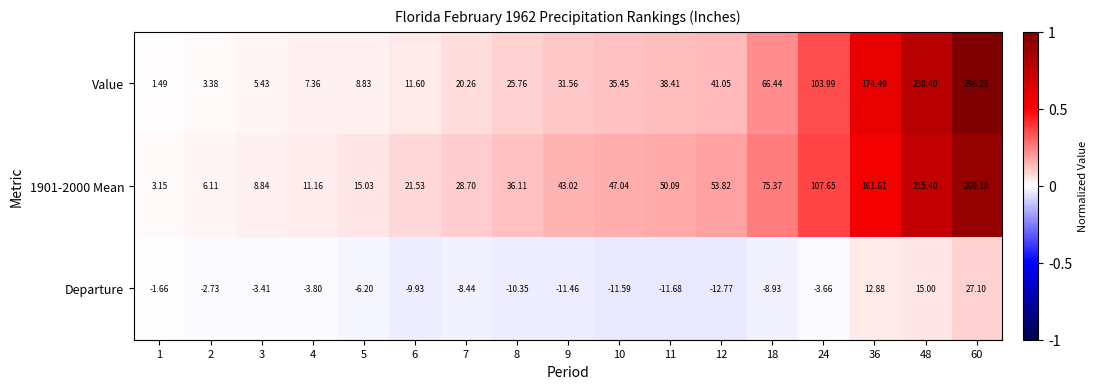

How many series are shown in this chart?

3